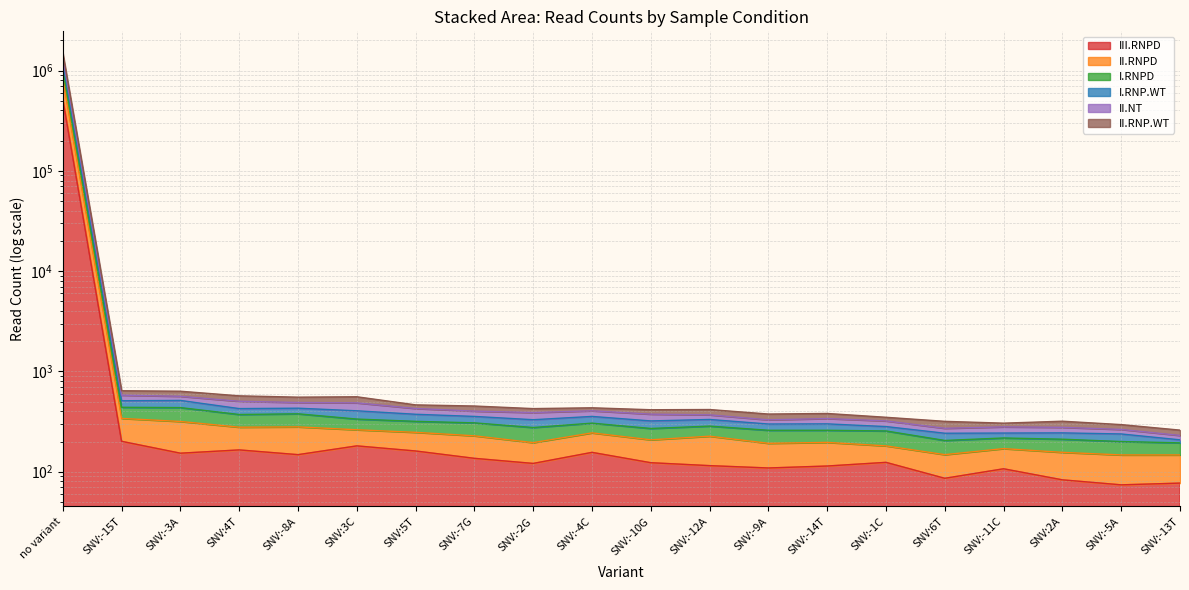

True or false: I.RNP.WT has a value of 270 at SNV:-2G.

False